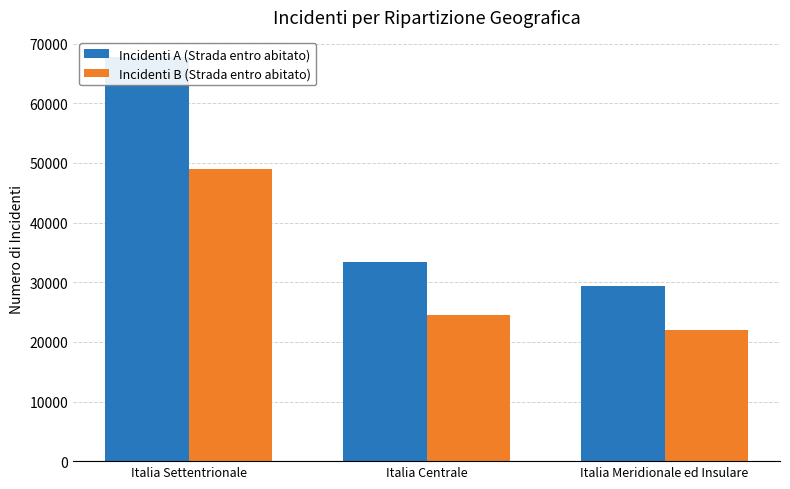

Read the Incidenti A (Strada entro abitato) value at Italia Meridionale ed Insulare, to the nearest 50.

29300